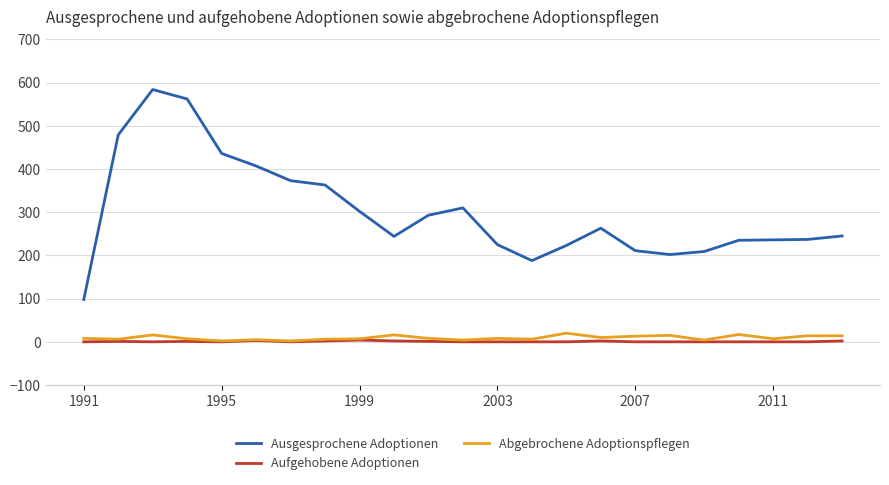

Which series has the largest total across all categories?

Ausgesprochene Adoptionen